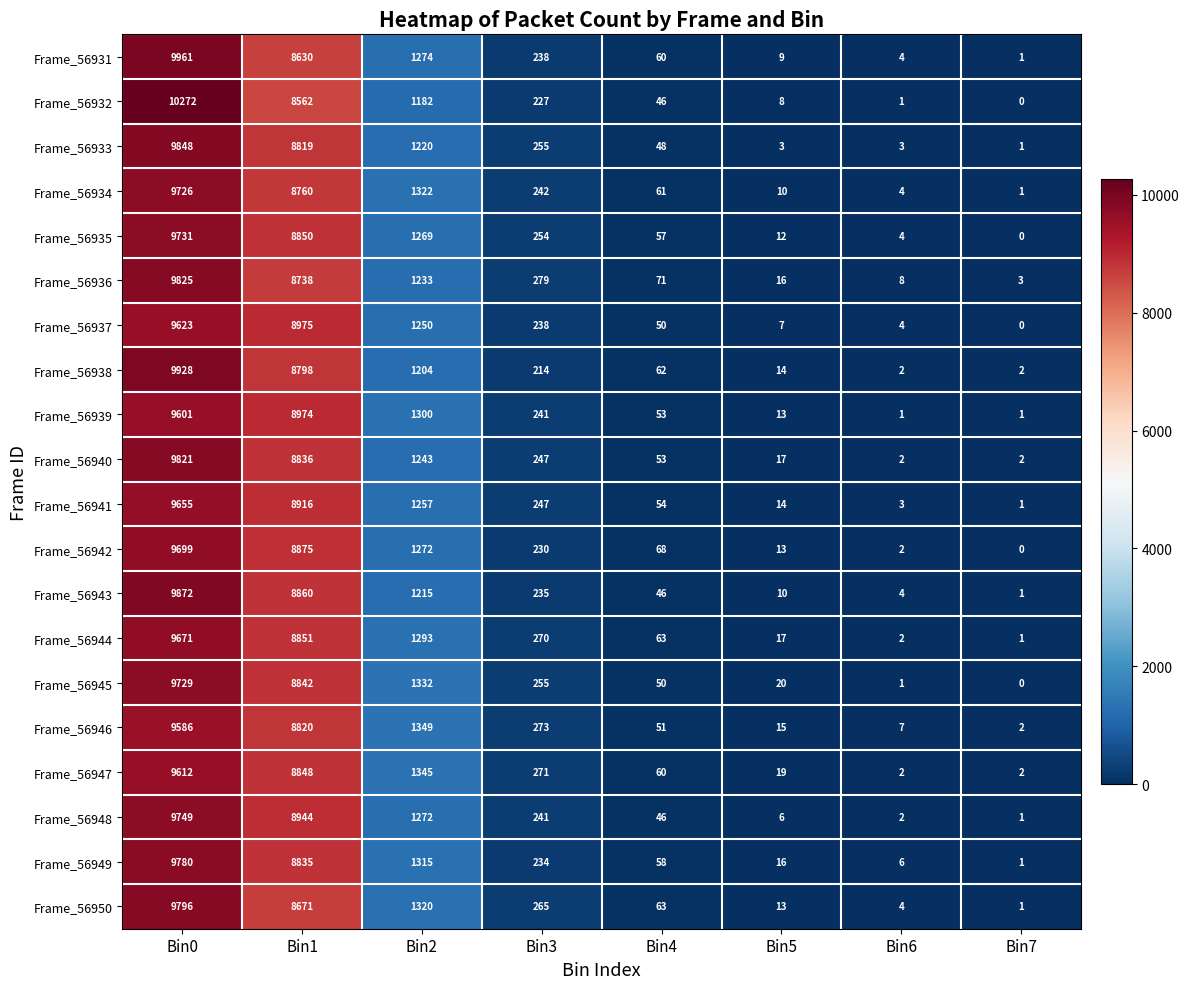

The Frame_56931 series shows 40 at Bin4. True or false?

False